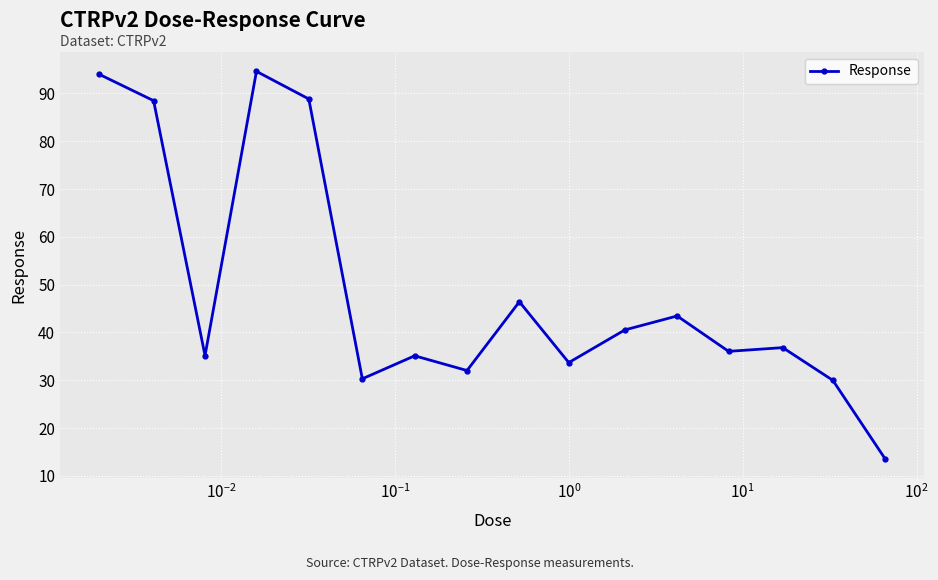

What is the greatest value displayed?

94.6